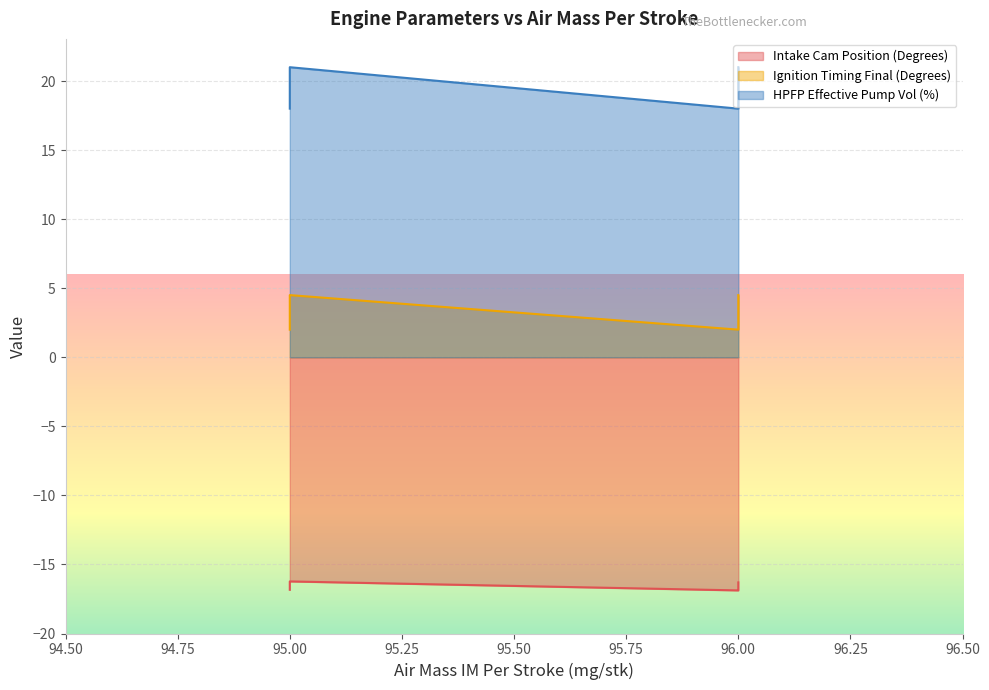

List the series in order of their overall mean, highest first.

HPFP Effective Pump Vol (%), Ignition Timing Final (Degrees), Intake Cam Position (Degrees)